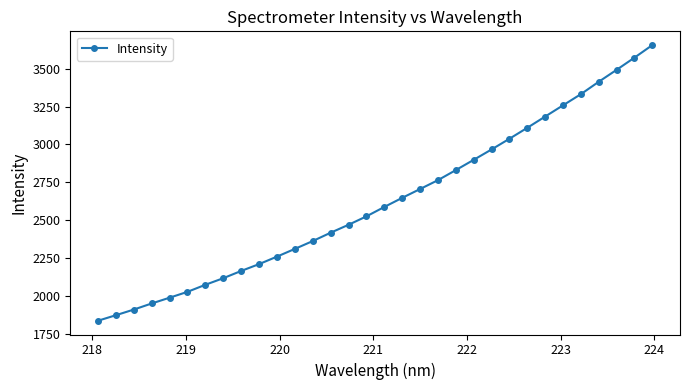

Does the chart display data point markers on the line(s)?

Yes